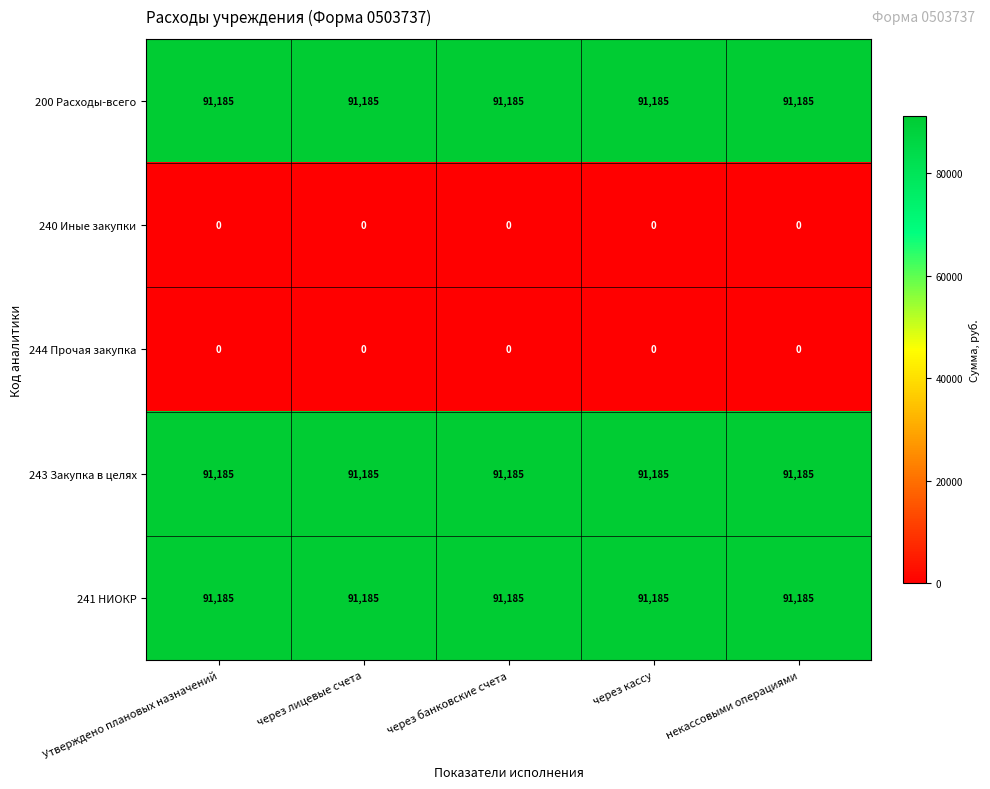

The 244 Прочая закупка series shows 0 at Утверждено плановых назначений. True or false?

True